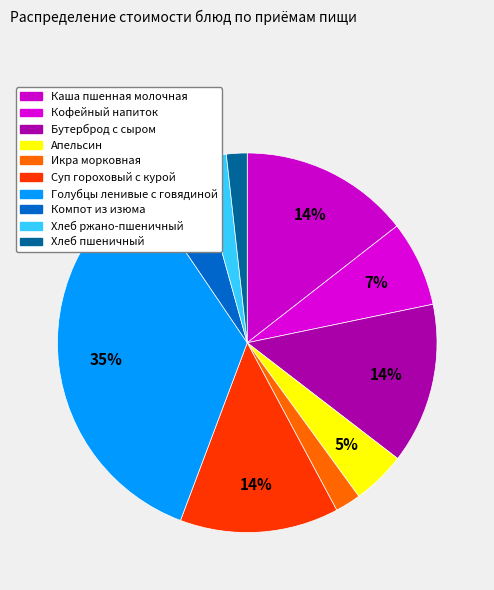

Is the sum of Компот из изюма and Голубцы ленивые с говядиной greater than half?

No